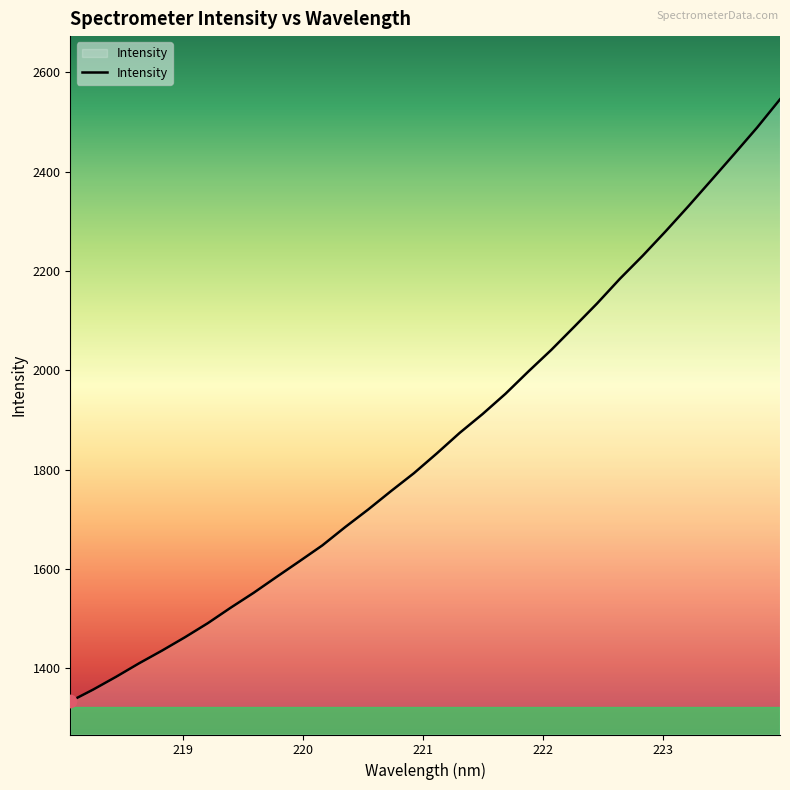

What is the difference between the maximum and minimum values?

1212.2